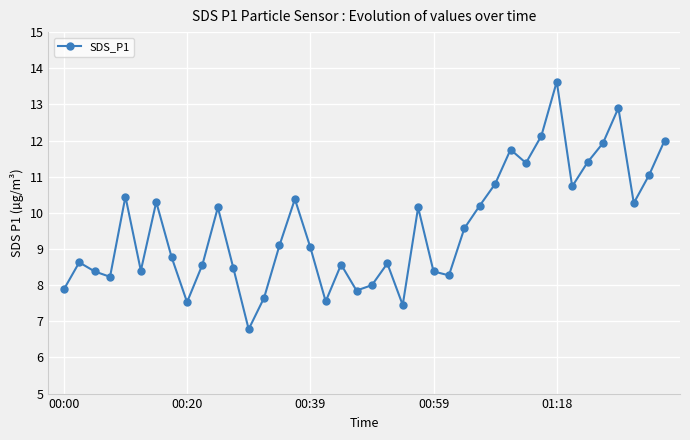

What is the value of the 40th point from the left?

12.0